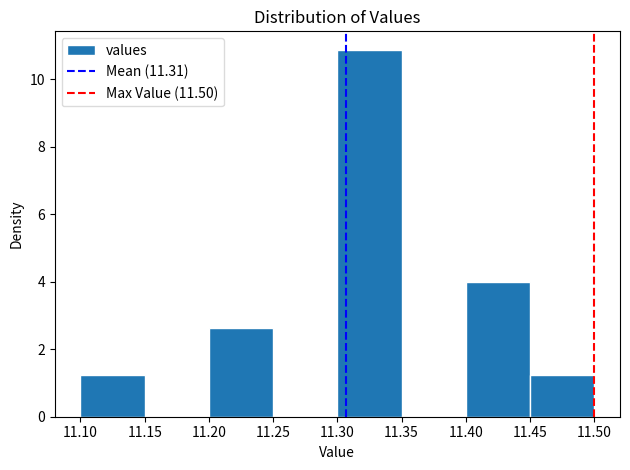

How tall is the bar that spans 11.30 to 11.35 on the x-axis? The values are not printed on the chart, so give them approximately, as read against the axis.

10.8